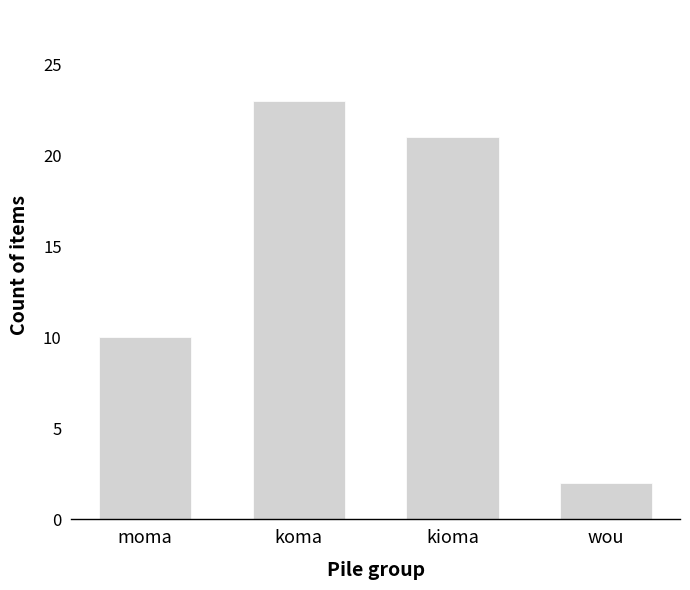

Between kioma and koma, which is larger?

koma